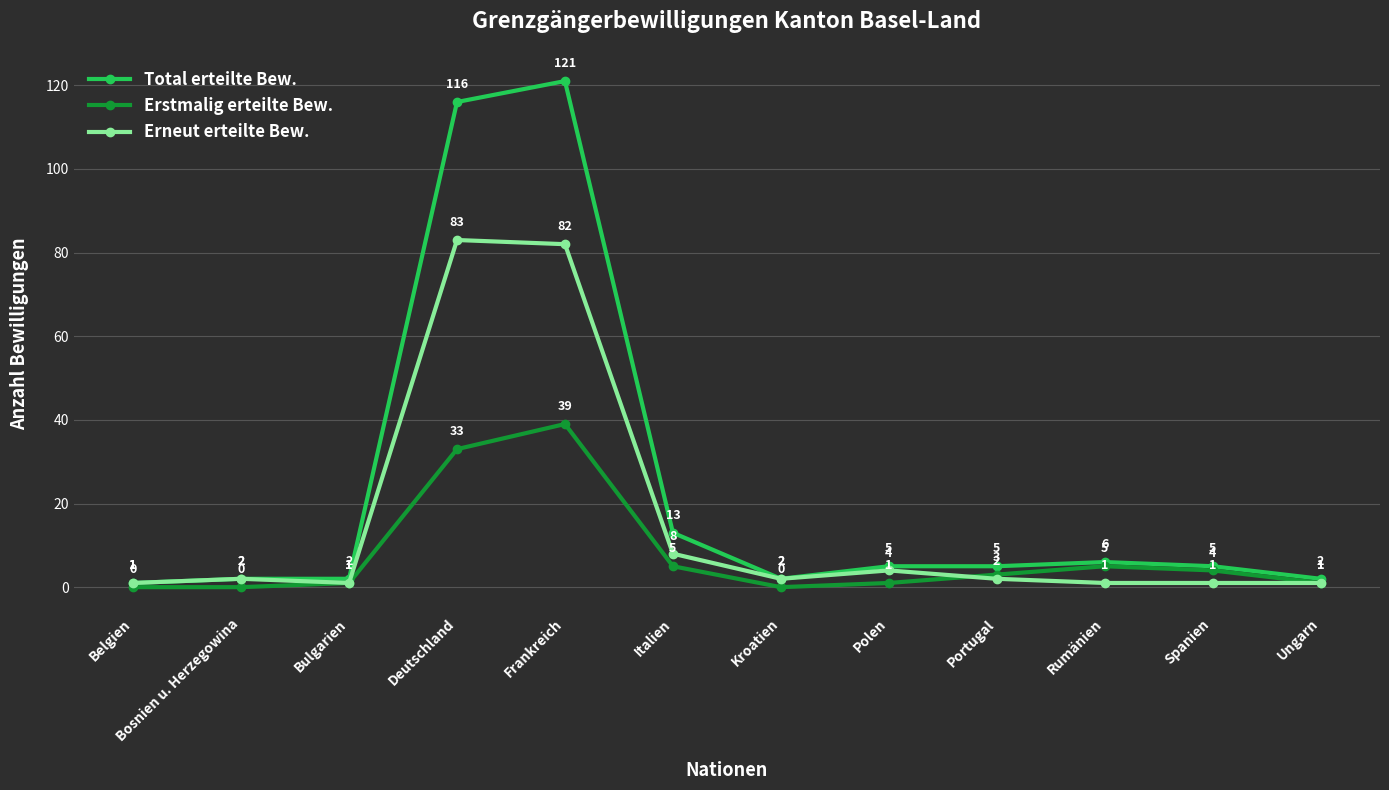

Rank the series by their average value, from highest to lowest.

Total erteilte Bew., Erneut erteilte Bew., Erstmalig erteilte Bew.